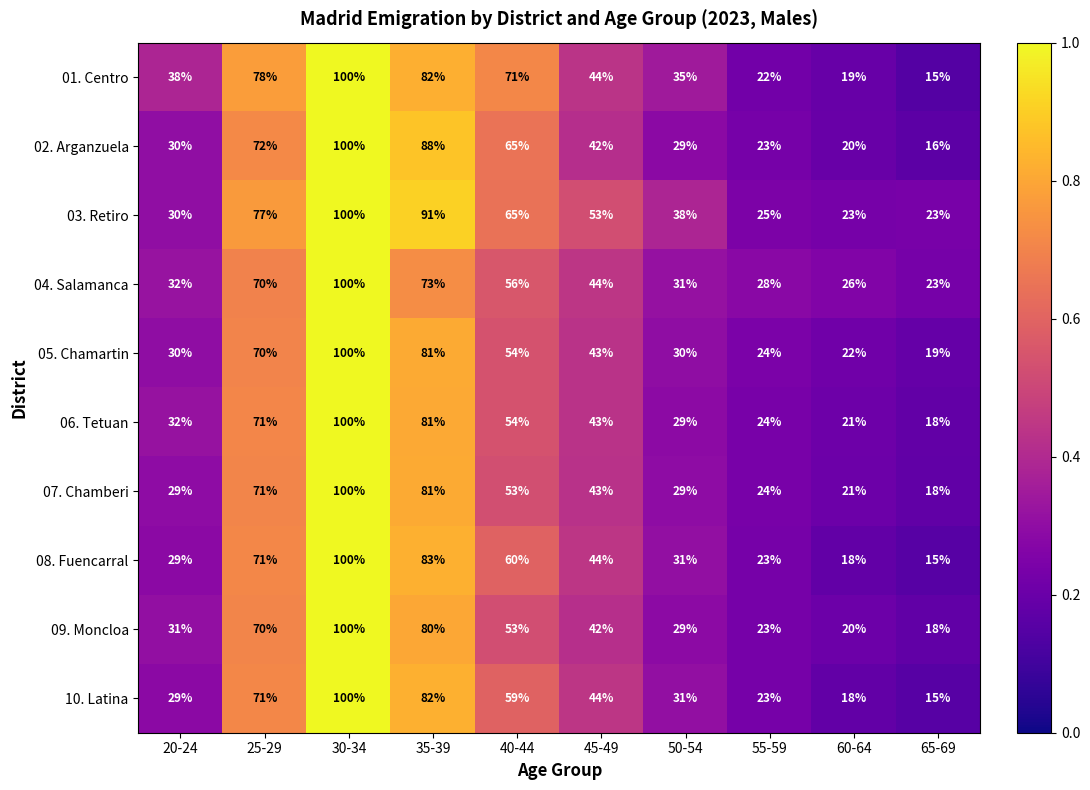

What is the difference between the maximum and minimum values in the 06. Tetuan series?

82